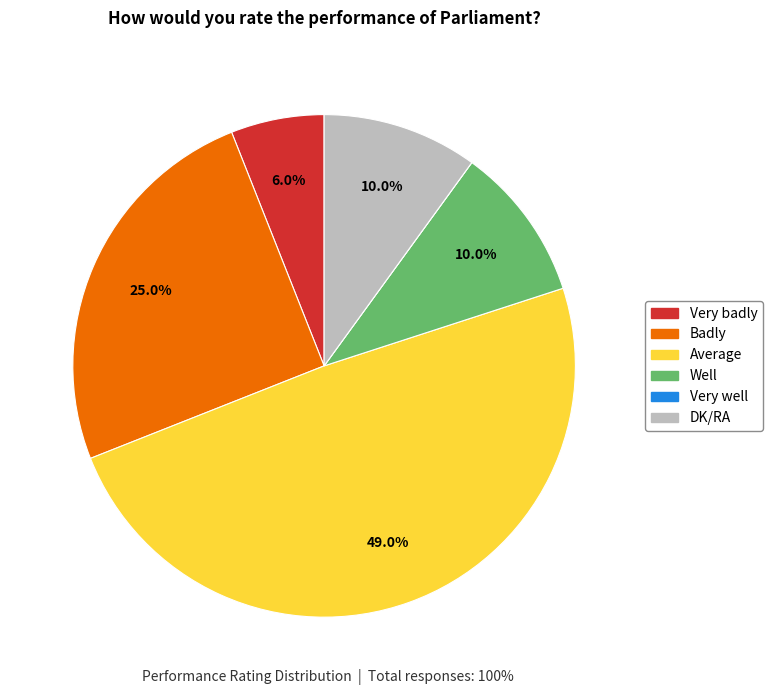

Which slice is the largest?

Average